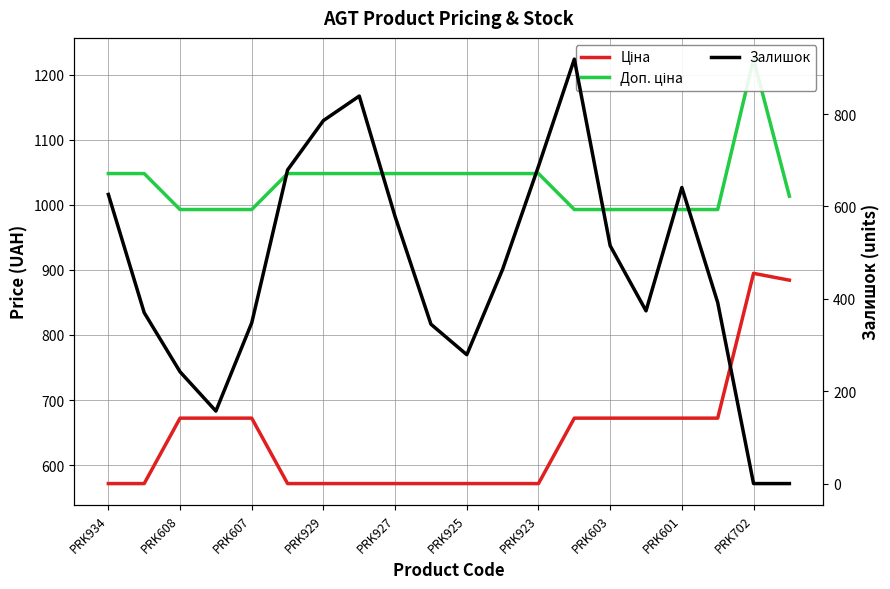

What is the highest value of the Ціна series?

894.7